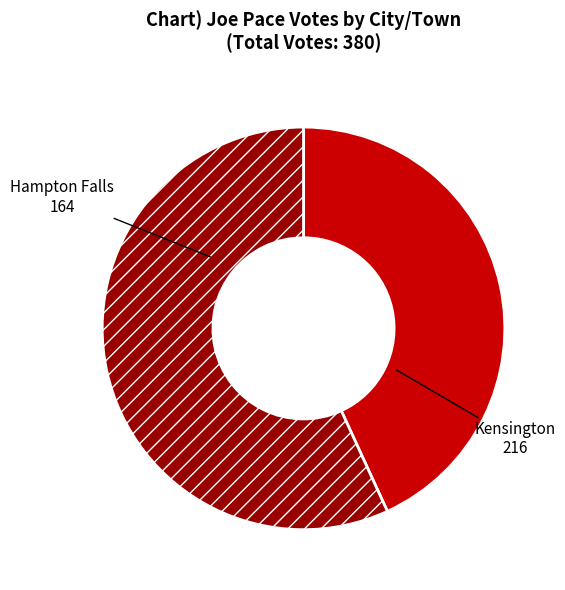

The Hampton Falls slice represents 43% of the pie. True or false?

True